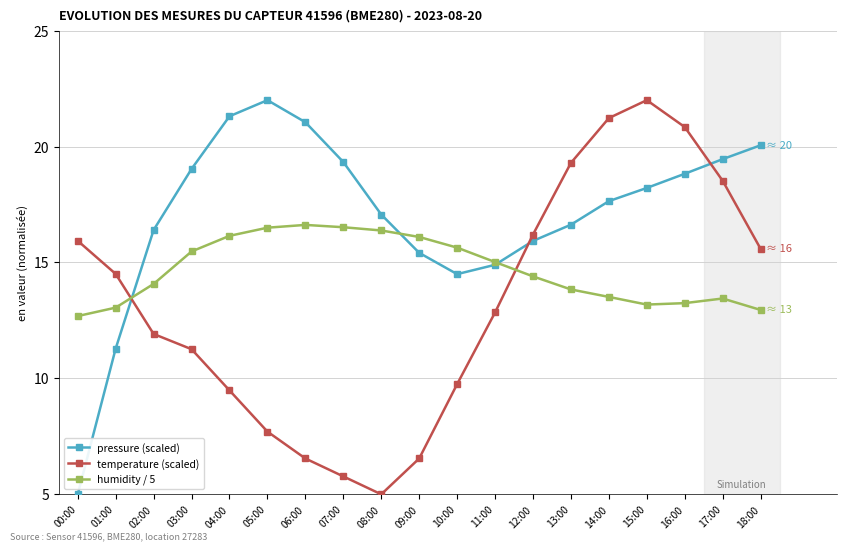

What is the value of the temperature (scaled) point at the 5th from the left?

9.5